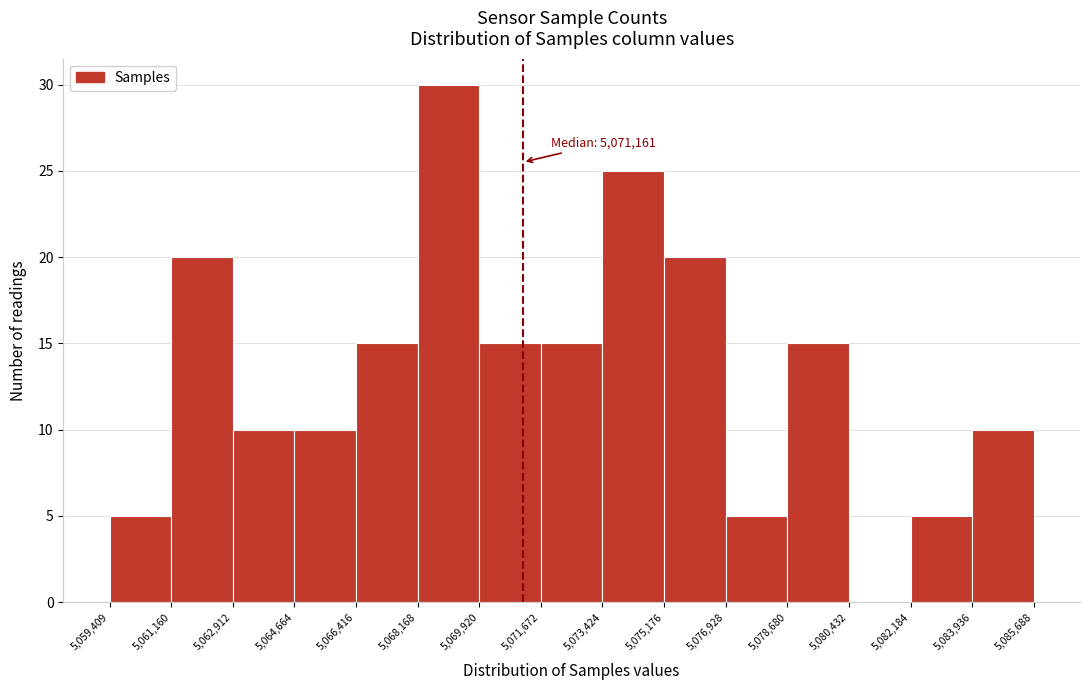

Over which range of the x-axis is the bar tallest?

5,068,168 to 5,069,920